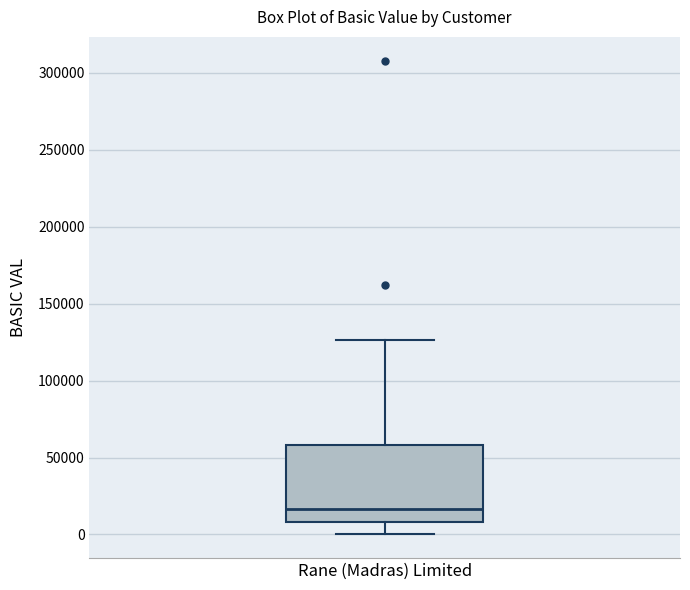

Transcribe this box plot: give where the median line is, the range the box spans, and where the two whiskers end, as read against the y-axis. The values are not printed on the chart, so give them approximately, as read against the axis.

median 15000, box 10000 to 60000, whiskers 0 to 125000